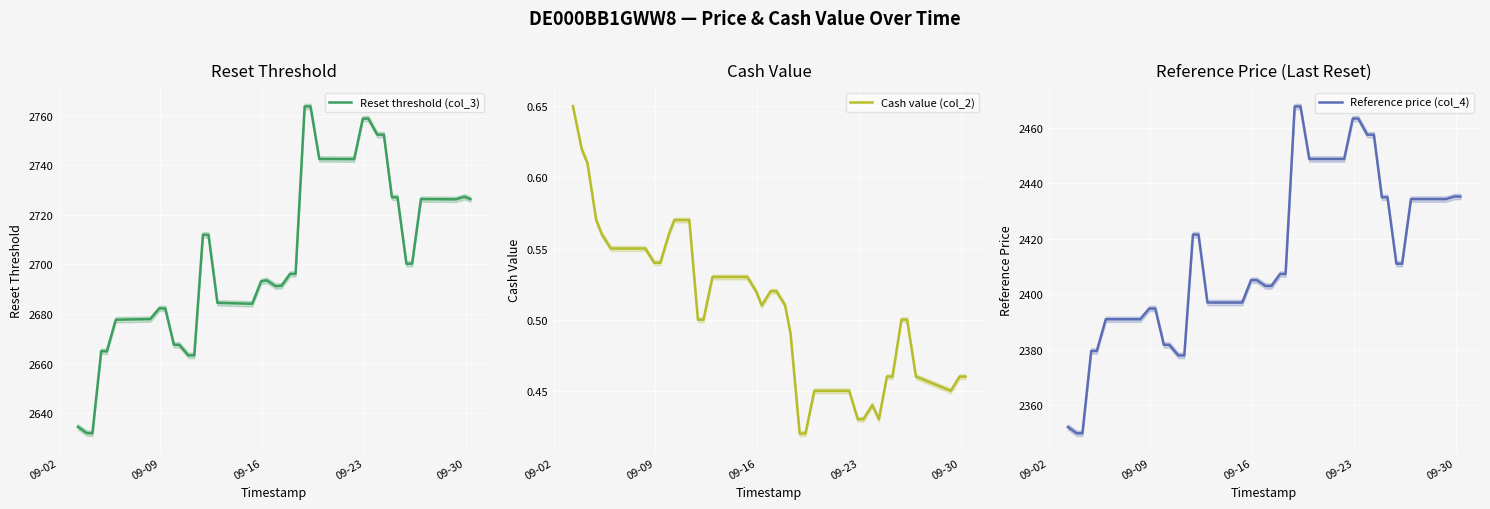

What are all the series names shown in the legend?

Reset threshold (col_3), Cash value (col_2), Reference price (col_4)